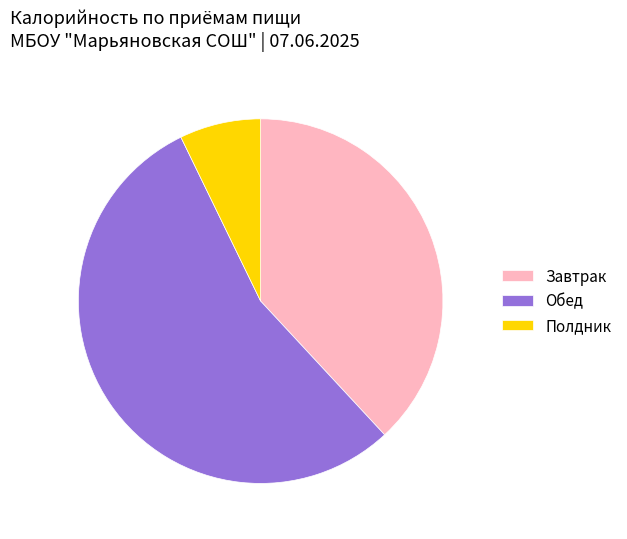

Which category has the smallest portion of the pie?

Полдник